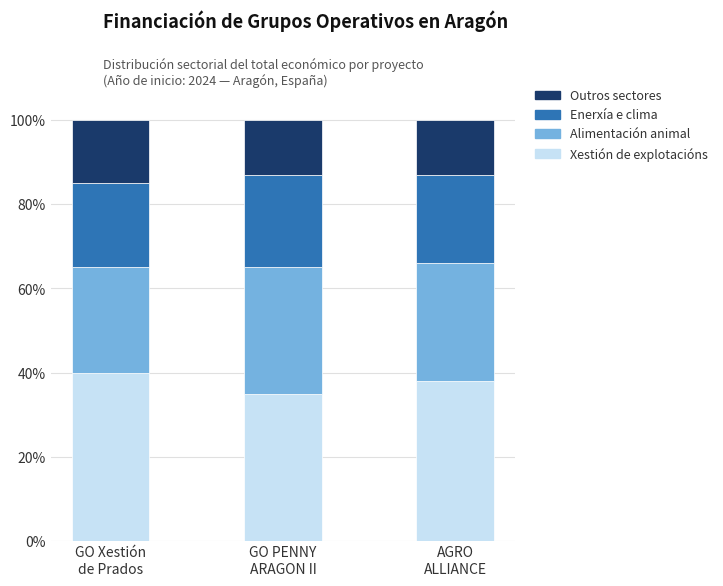

What is the average value of the Xestión de explotacións series?

38